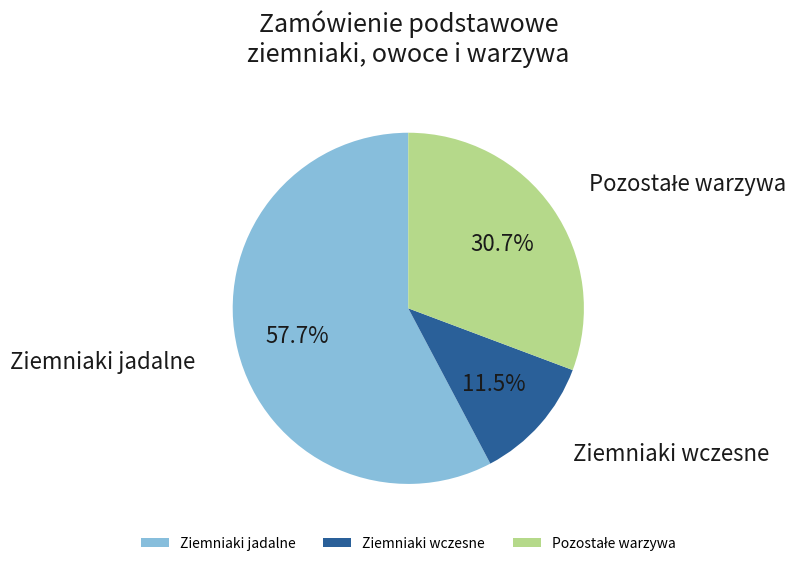

How many slices are in this pie chart?

3